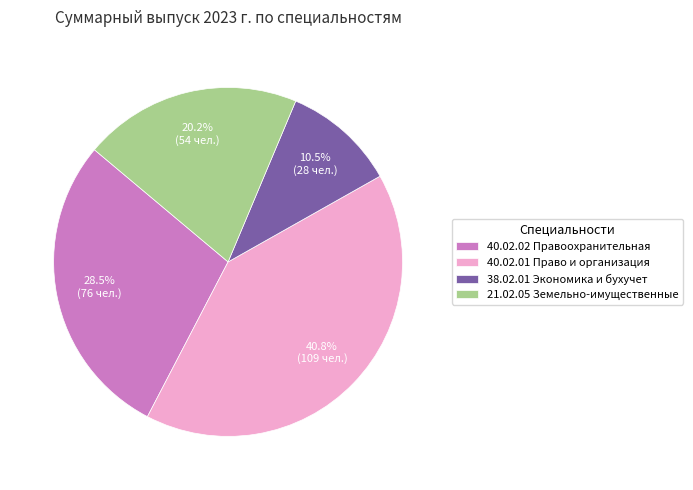

Approximately how many times larger is the value at 40.02.01 Право и организация compared to 21.02.05 Земельно-имущественные?

2.0